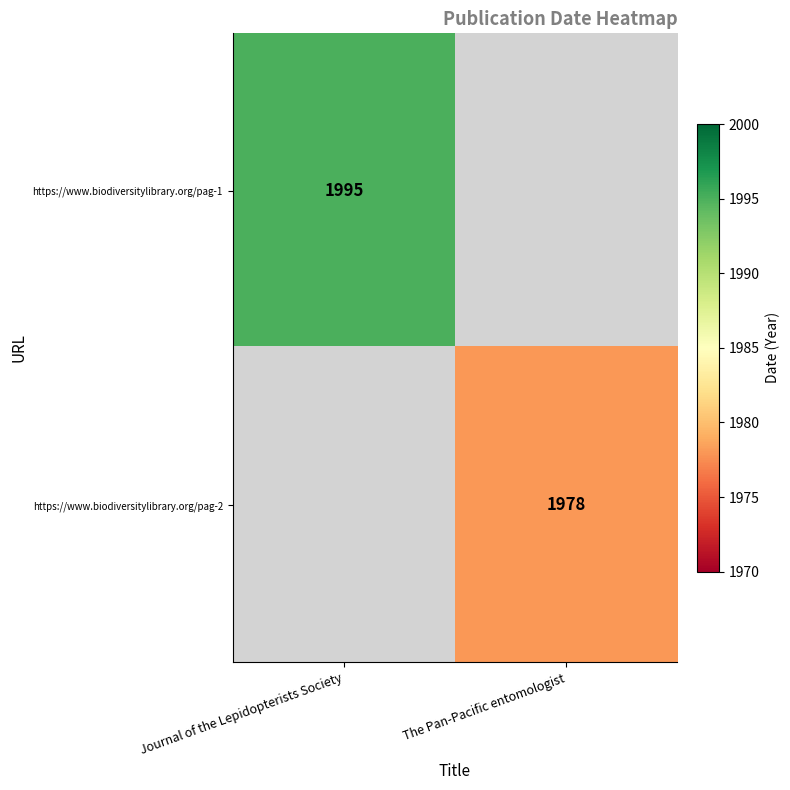

The value of https://www.biodiversitylibrary.org/pag-1 at Journal of the Lepidopterists Society is 1995. True or false?

True